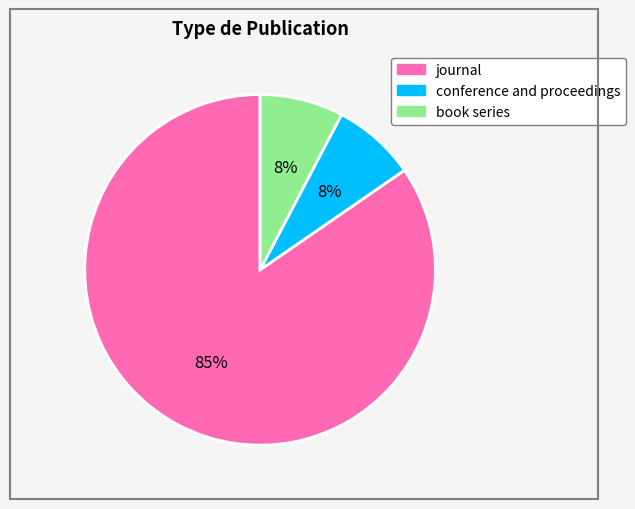

To the nearest percent, what portion does book series represent?

8%